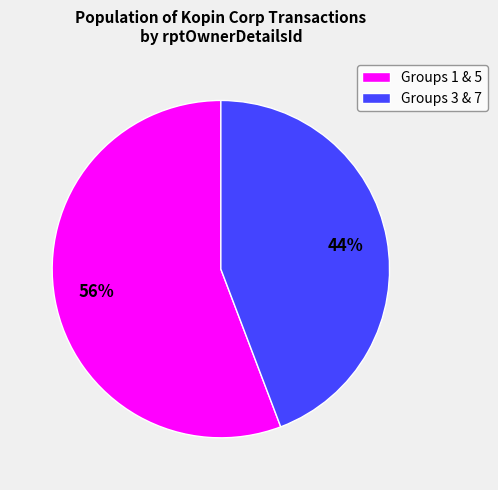

What is the largest slice in the pie chart?

Groups 1 & 5